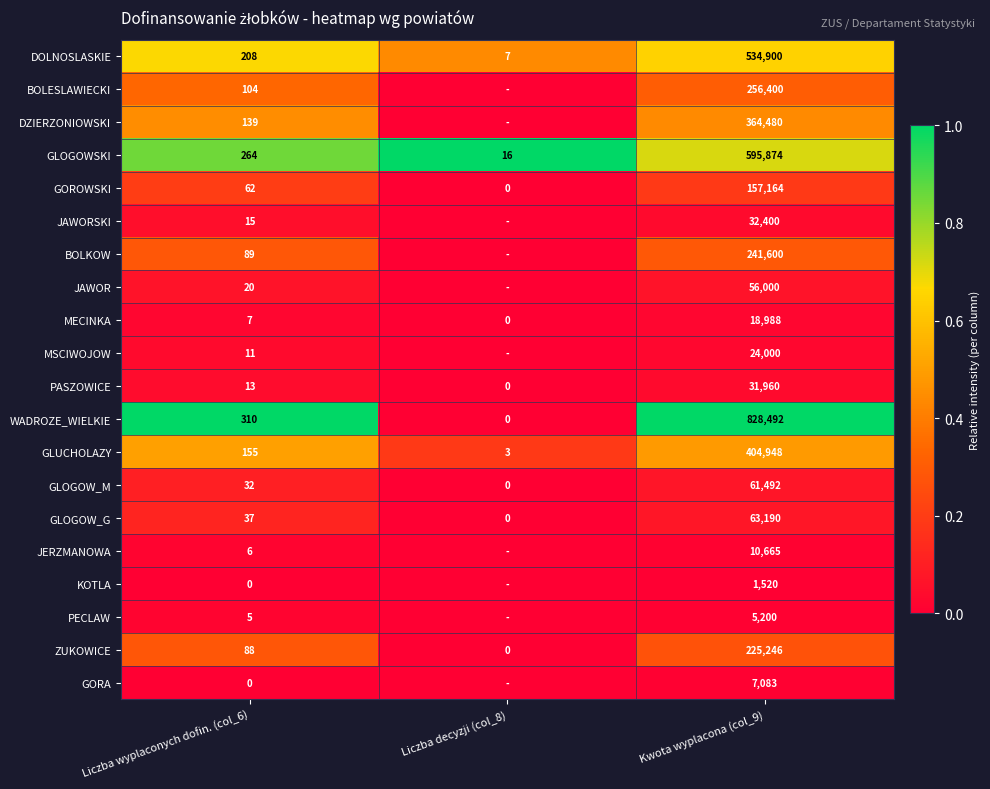

Where is GLOGOWSKI nearest to the value 297945?

Liczba wyplaconych dofin. (col_6)